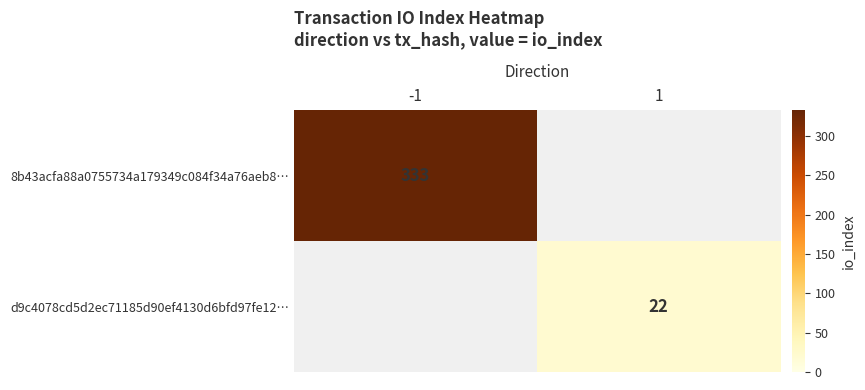

The value of 8b43acfa88a0755734a179349c084f34a76aeb8… at -1 is 333. True or false?

True